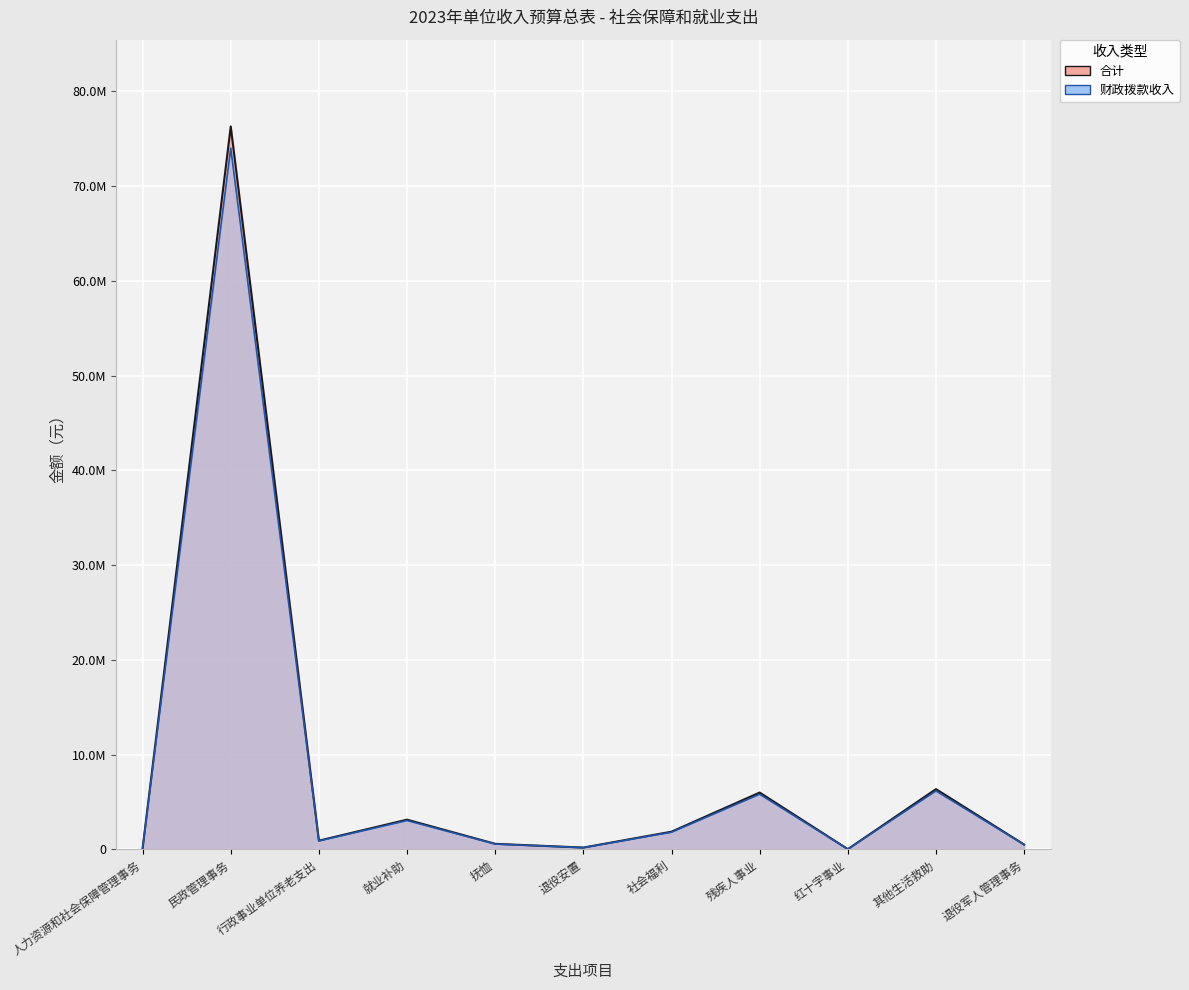

What are all the series names shown in the legend?

合计, 财政拨款收入